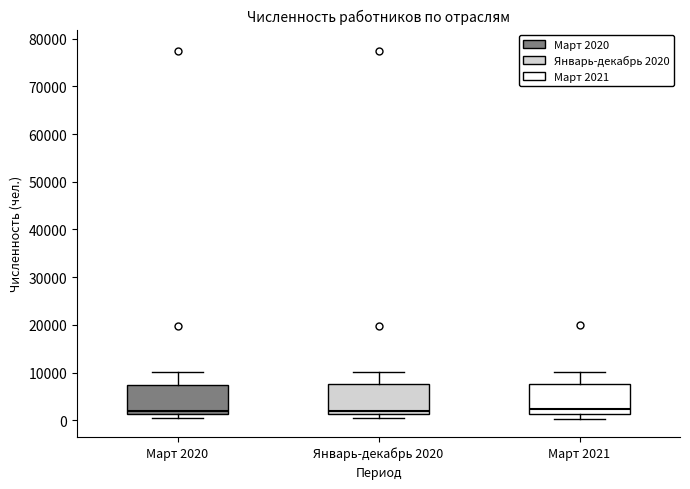

Reading left to right, transcribe this box plot: for each box, give where its median line is, the range the box spans, and where its two whiskers end, as read against the y-axis. The values are not printed on the chart, so give them approximately, as read against the axis.

Март 2020: median 2000, box 1000 to 7000, whiskers 0 to 10000
Январь-декабрь 2020: median 2000, box 1000 to 8000, whiskers 0 to 10000
Март 2021: median 2000, box 1000 to 8000, whiskers 0 to 10000